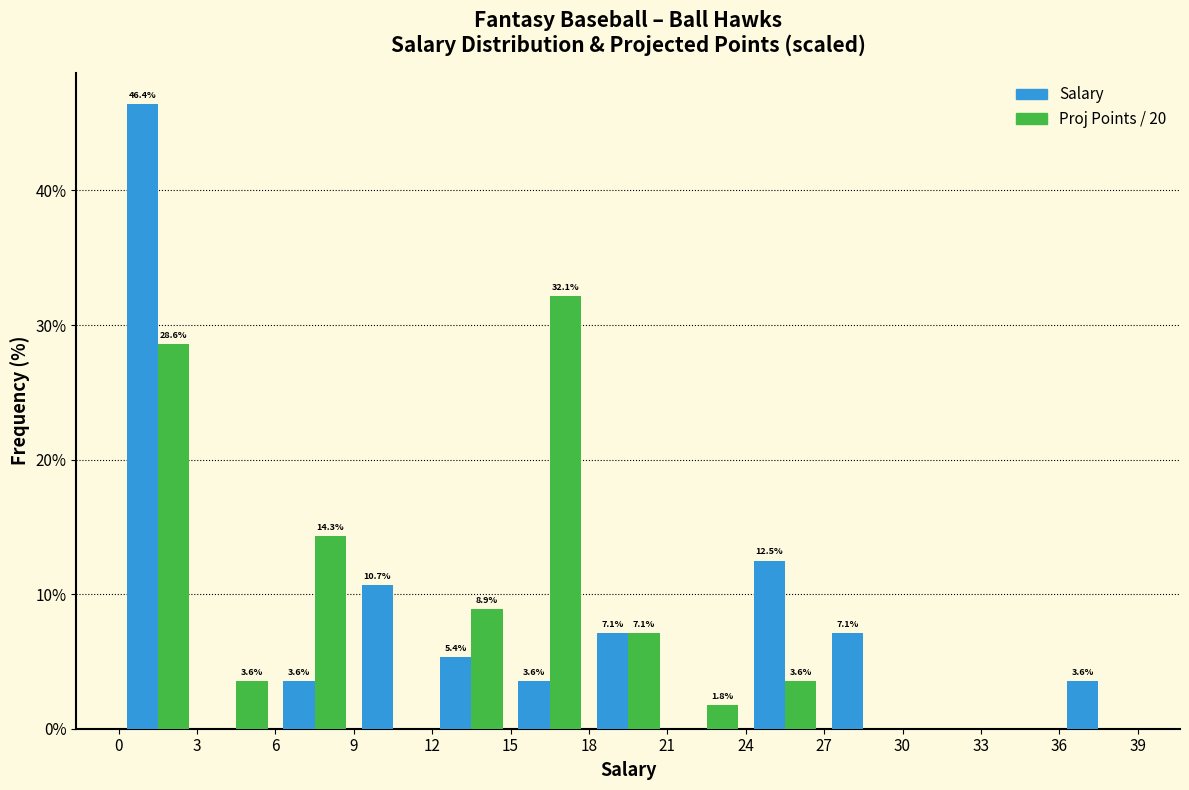

In the Proj Points / 20 series, which range on the x-axis has the tallest bar?

15 to 18